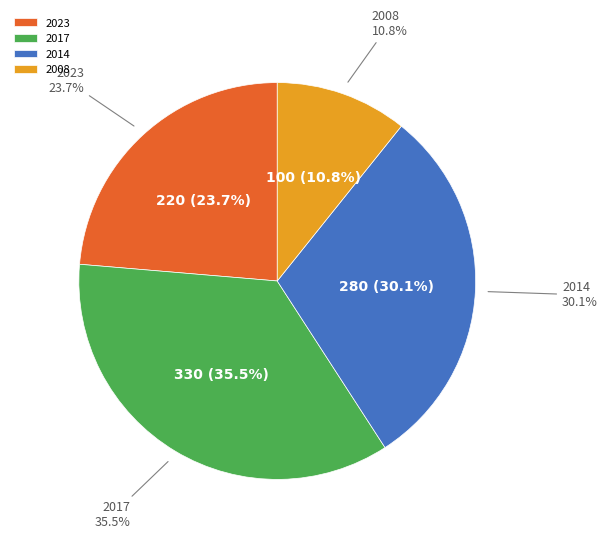

To the nearest percent, what percentage of the pie is 2?

11%